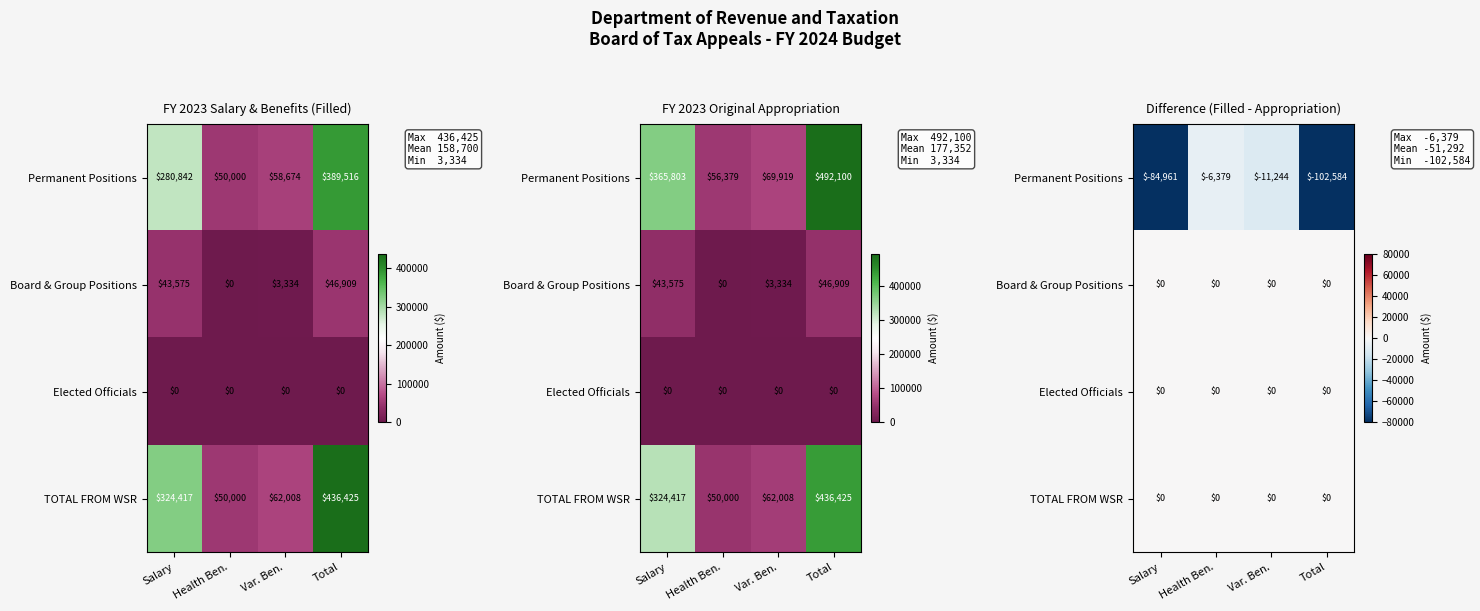

Is it true that Board & Group Positions equals 0.0 at Health Ben.?

True